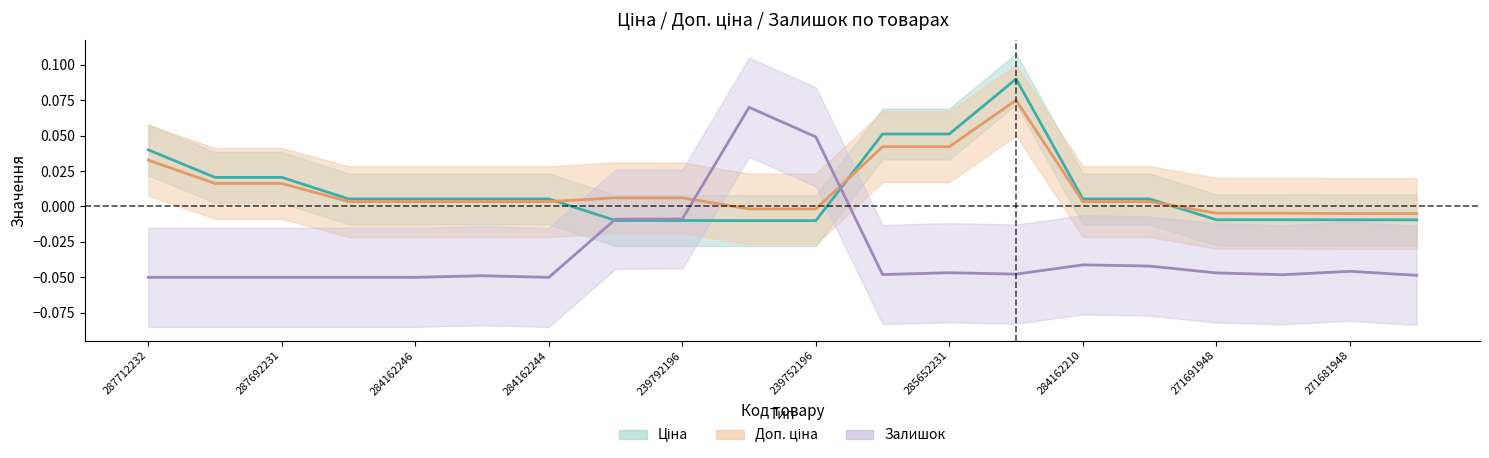

At which category does the chart reach its minimum across all series?

287712232